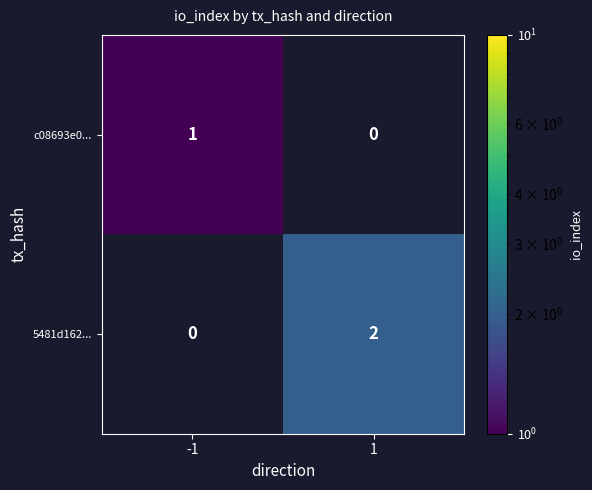

The c08693e0... series shows 1.6 at -1. True or false?

False